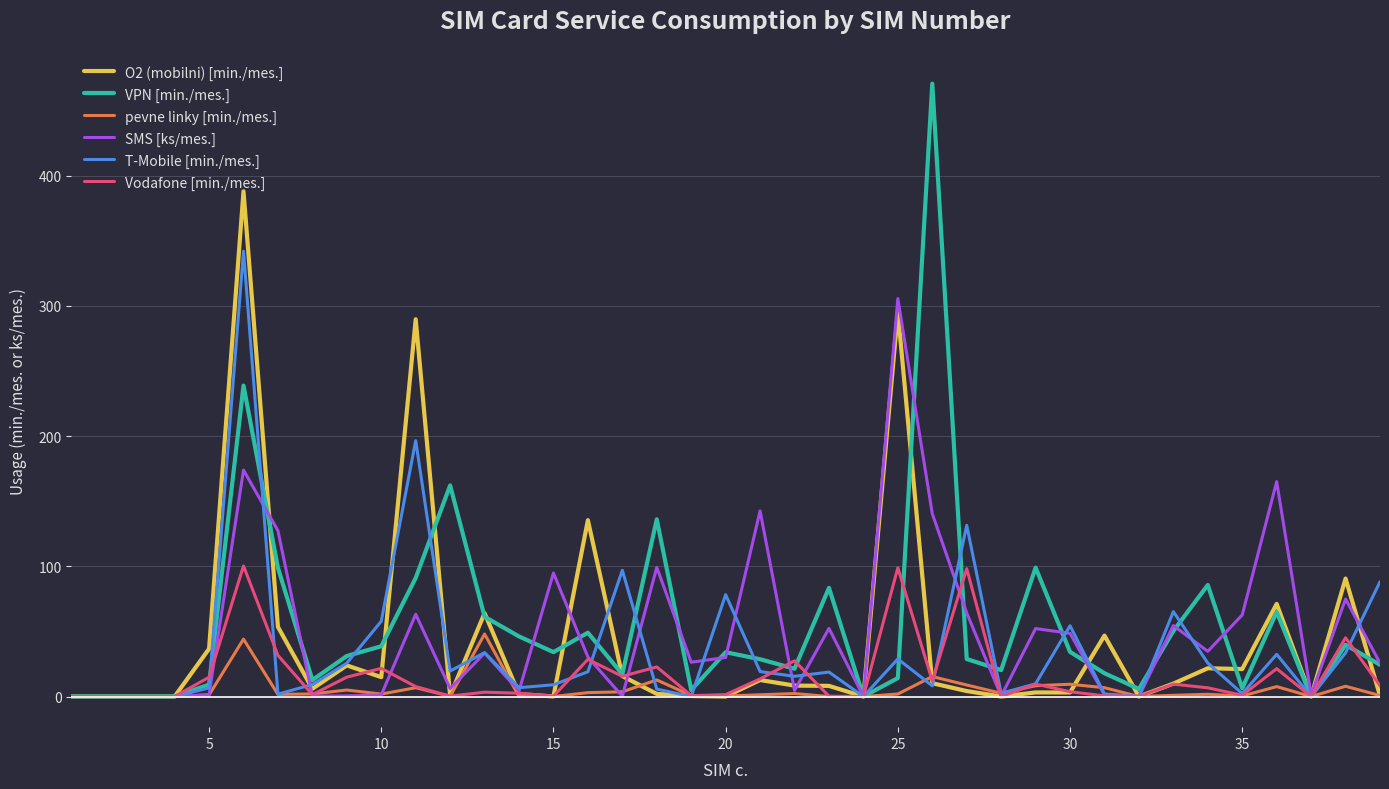

List the series in order of their peak value, highest first.

VPN [min./mes.], O2 (mobilni) [min./mes.], T-Mobile [min./mes.], SMS [ks/mes.], Vodafone [min./mes.], pevne linky [min./mes.]